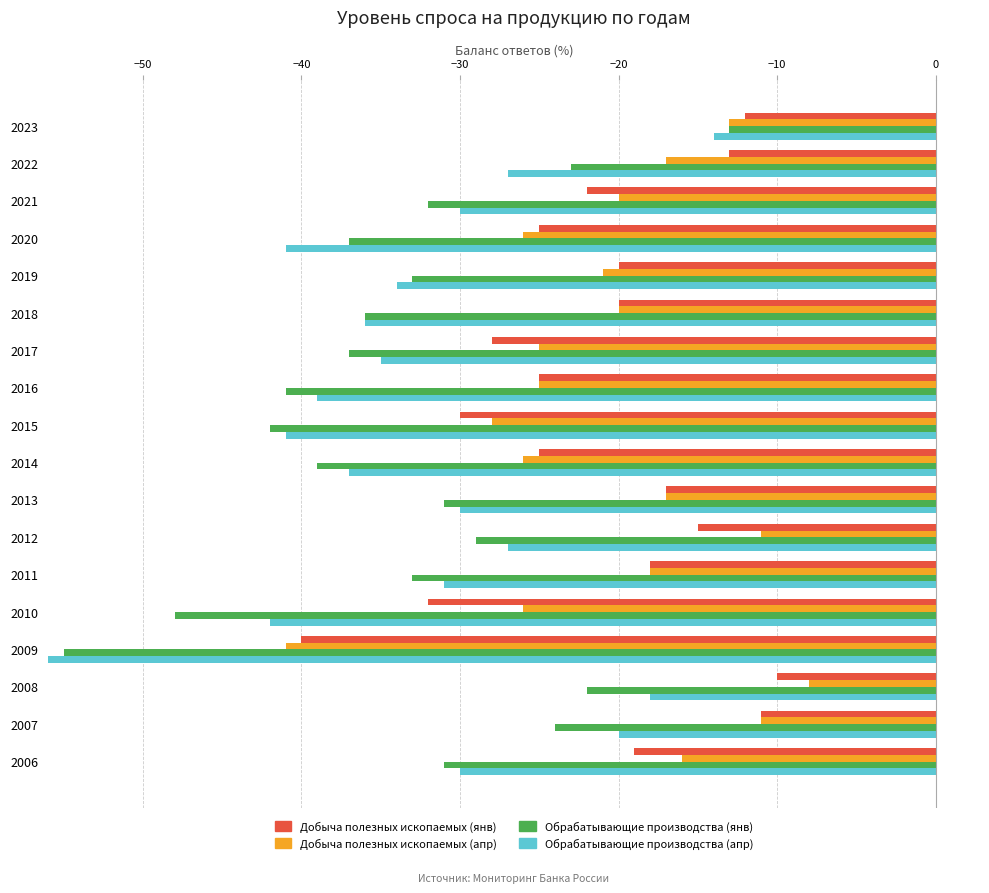

How many values in the Обрабатывающие производства (янв) series are below 33?

8